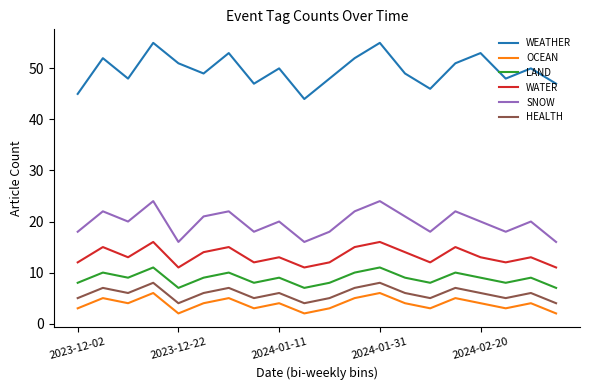

What is the difference between the maximum and minimum values in the SNOW series?

8